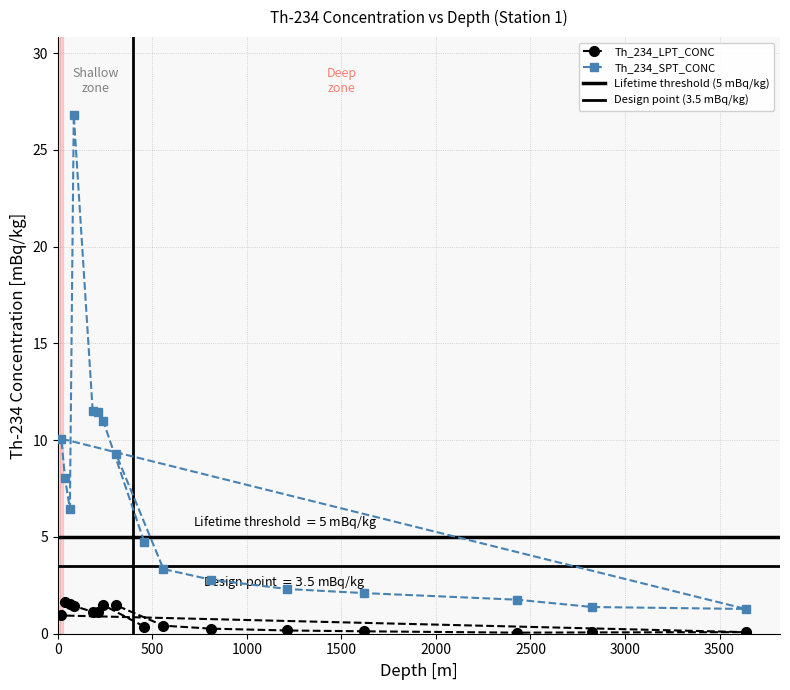

Read the Th_234_LPT_CONC value at 2426.4.

0.1